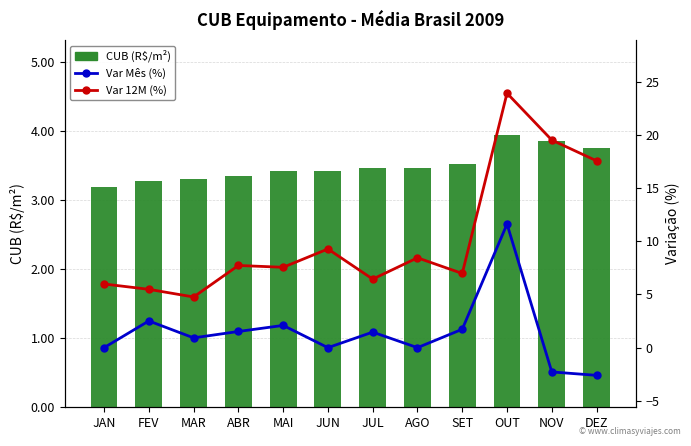

Is it true that CUB (R$/m²) equals 3.3 at MAR?

True